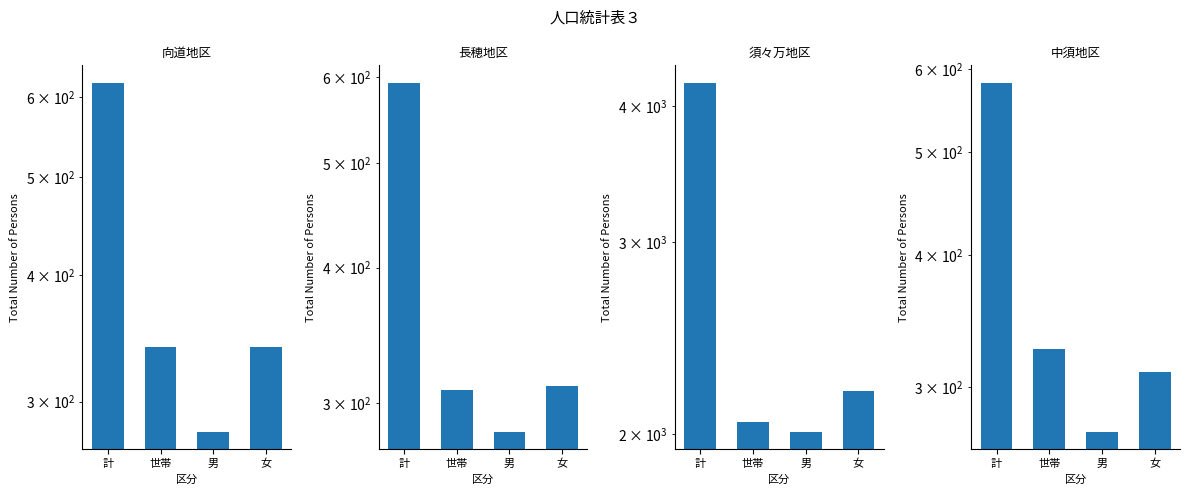

How many bars are there in each group?

4